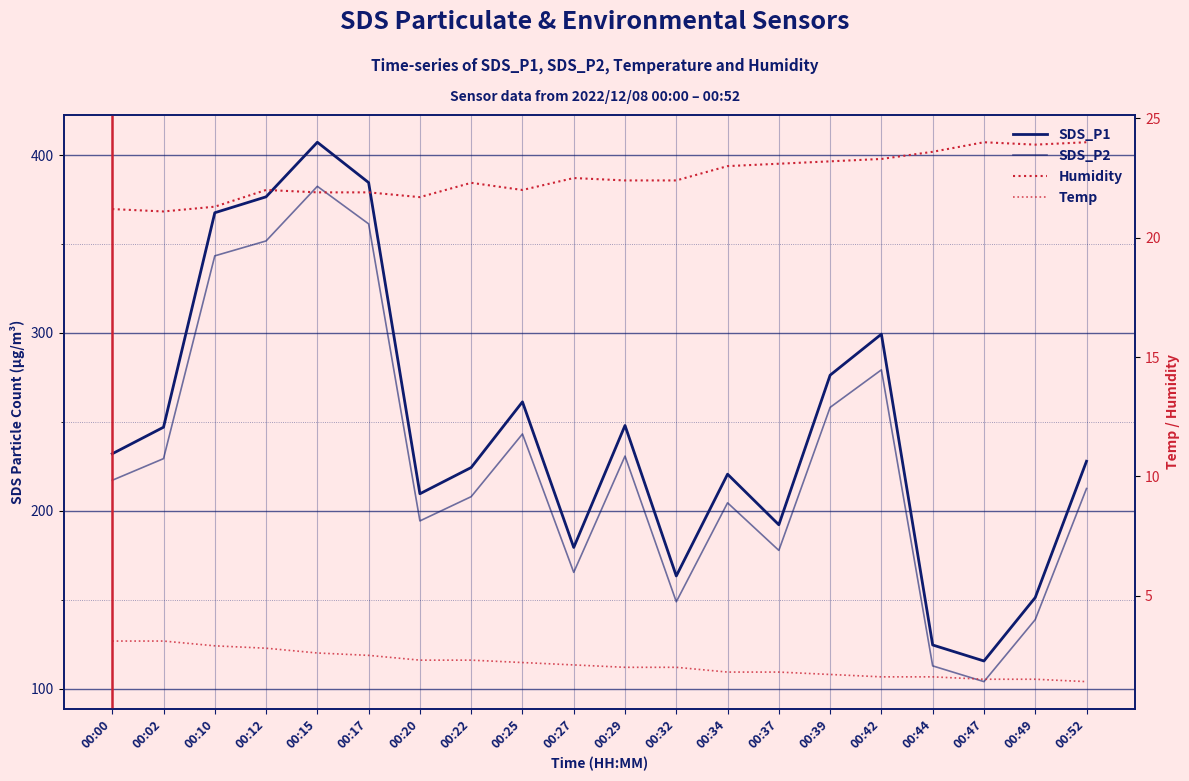

What is the minimum value shown in the chart?

1.4